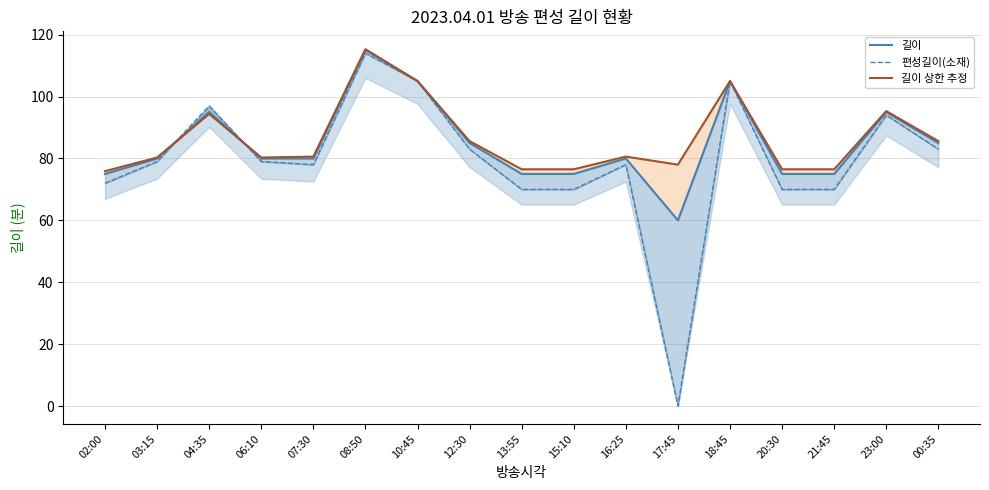

Is it true that 길이 equals 105.0 at 10:45?

True